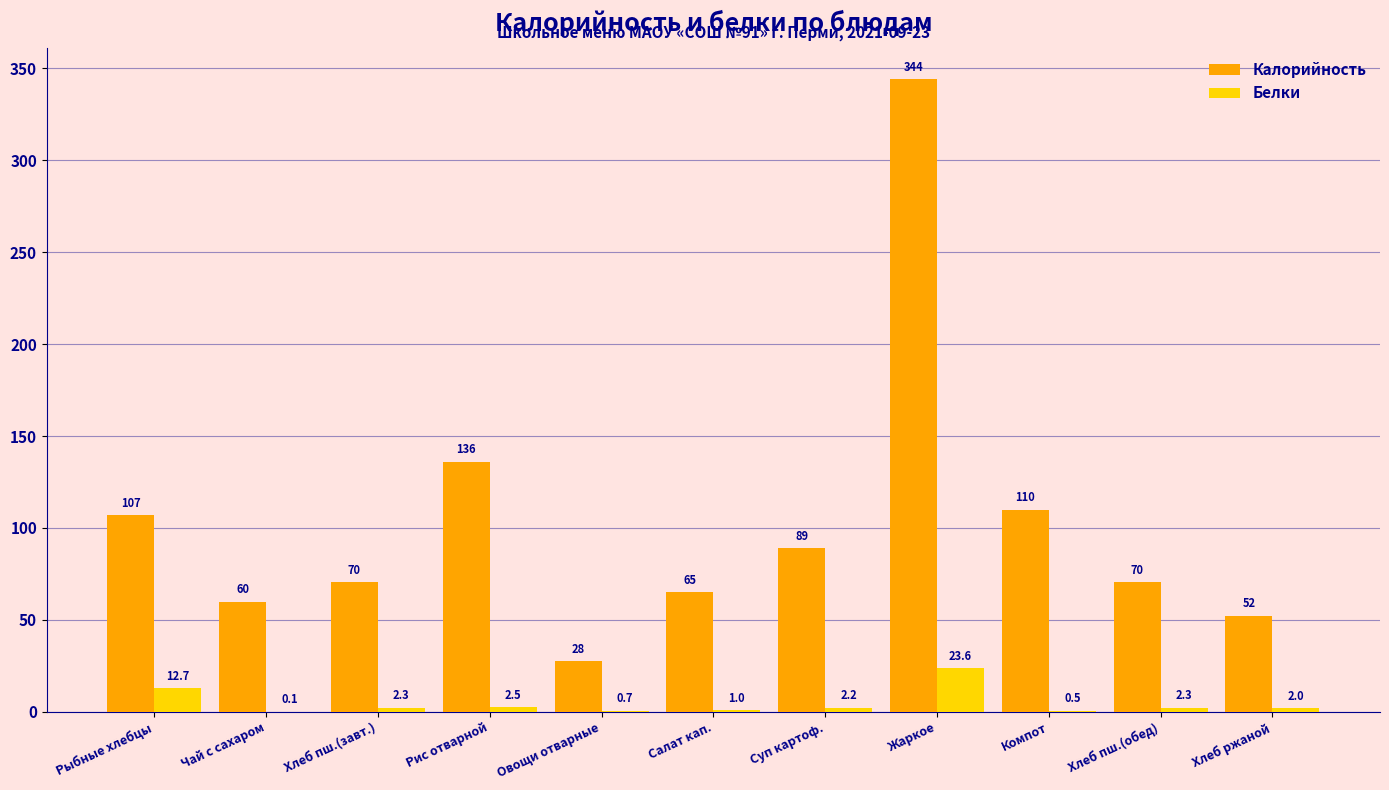

What is the maximum value for Калорийность?

344.0